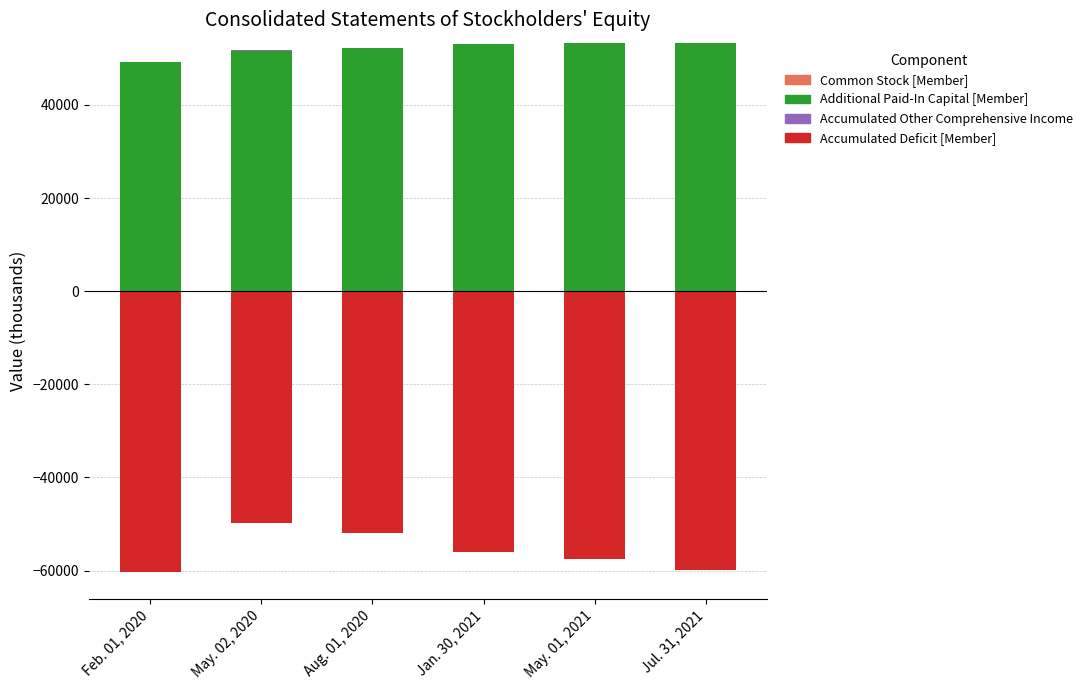

At which category is the sum across all series the highest?

Jul. 31, 2021